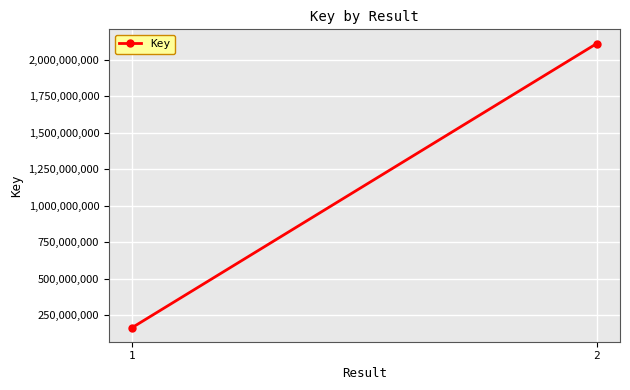

What is the approximate value at 1, to the nearest 50?

163741900